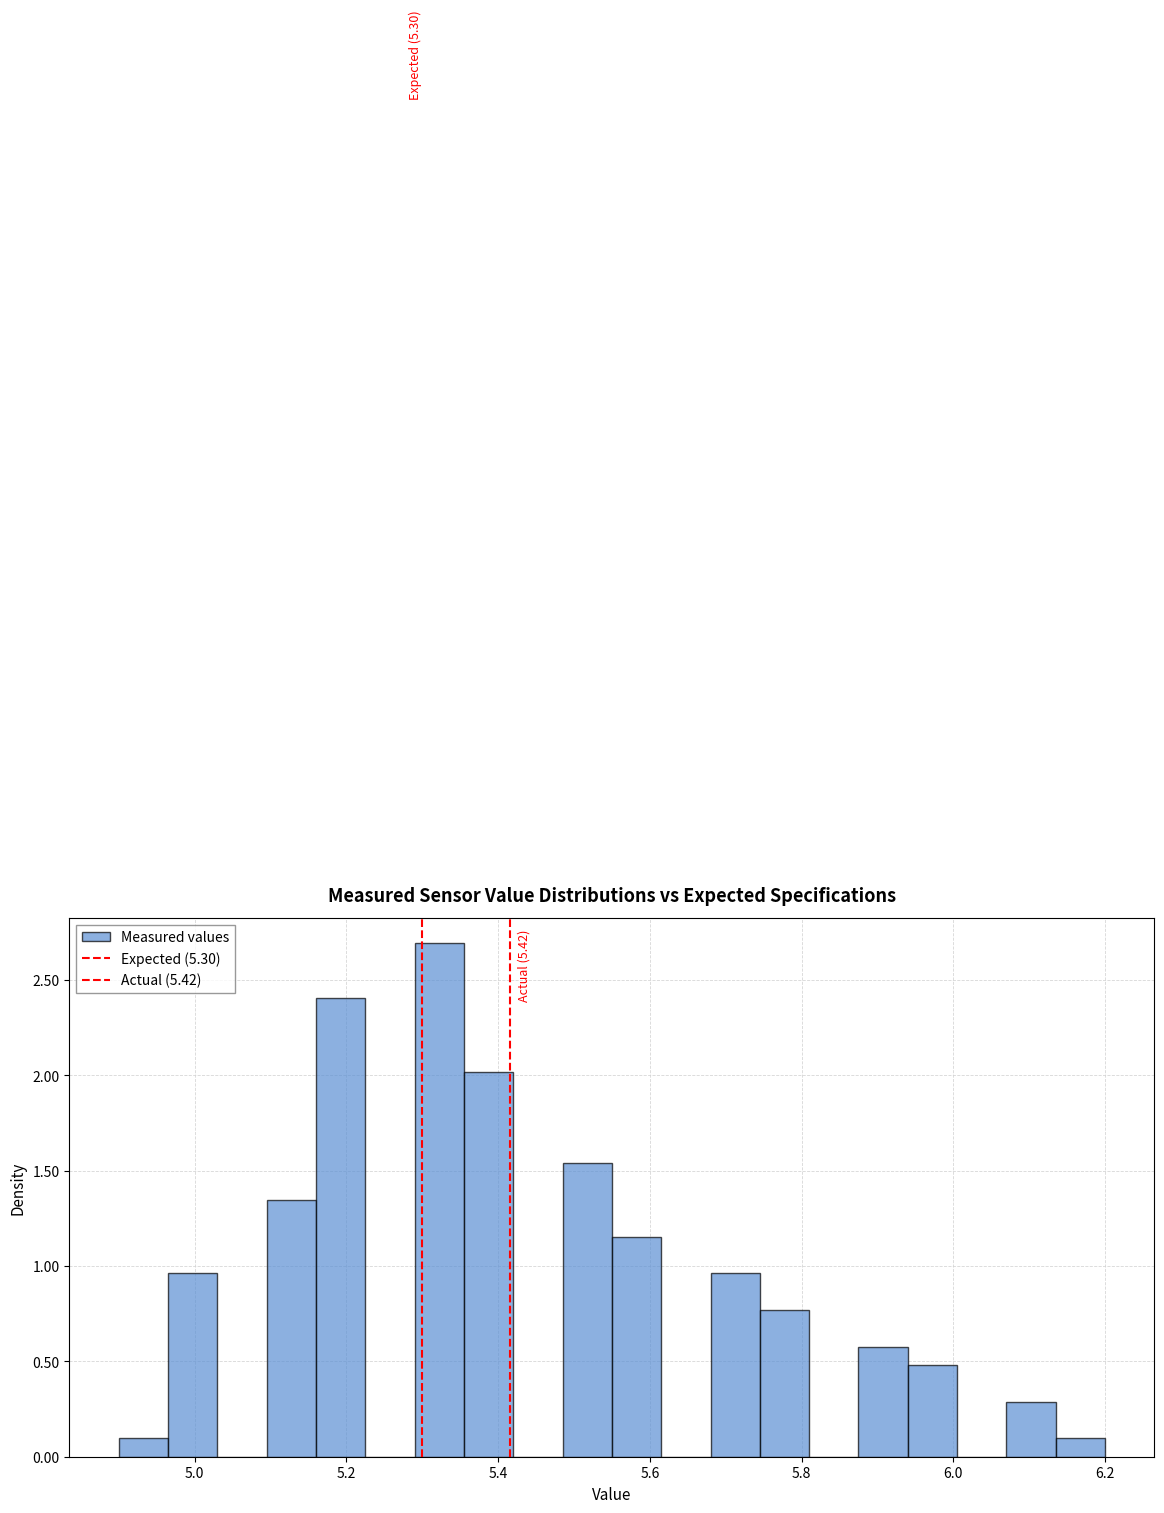

Around what value on the x-axis is the tallest bar? Give the approximate position of its centre, as read against the axis.

5.32